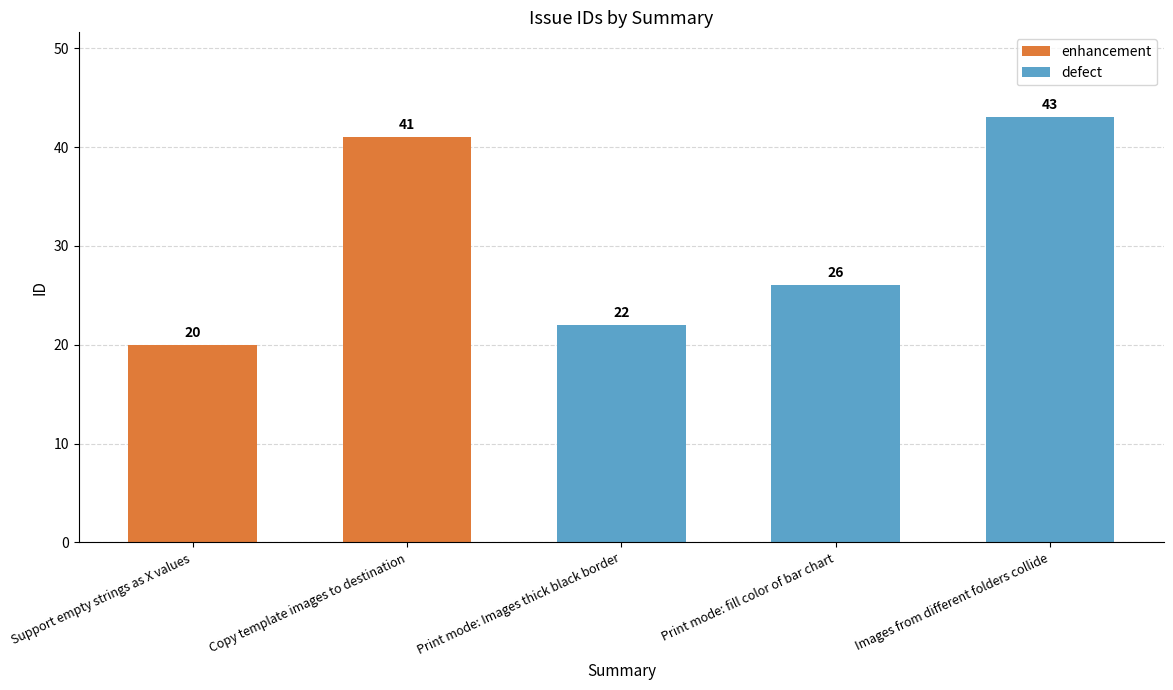

Reading left to right, extract all data points from this chart.

Support empty strings as X values=20	Copy template images to destination=41	Print mode: Images thick black border=22	Print mode: fill color of bar chart=26	Images from different folders collide=43